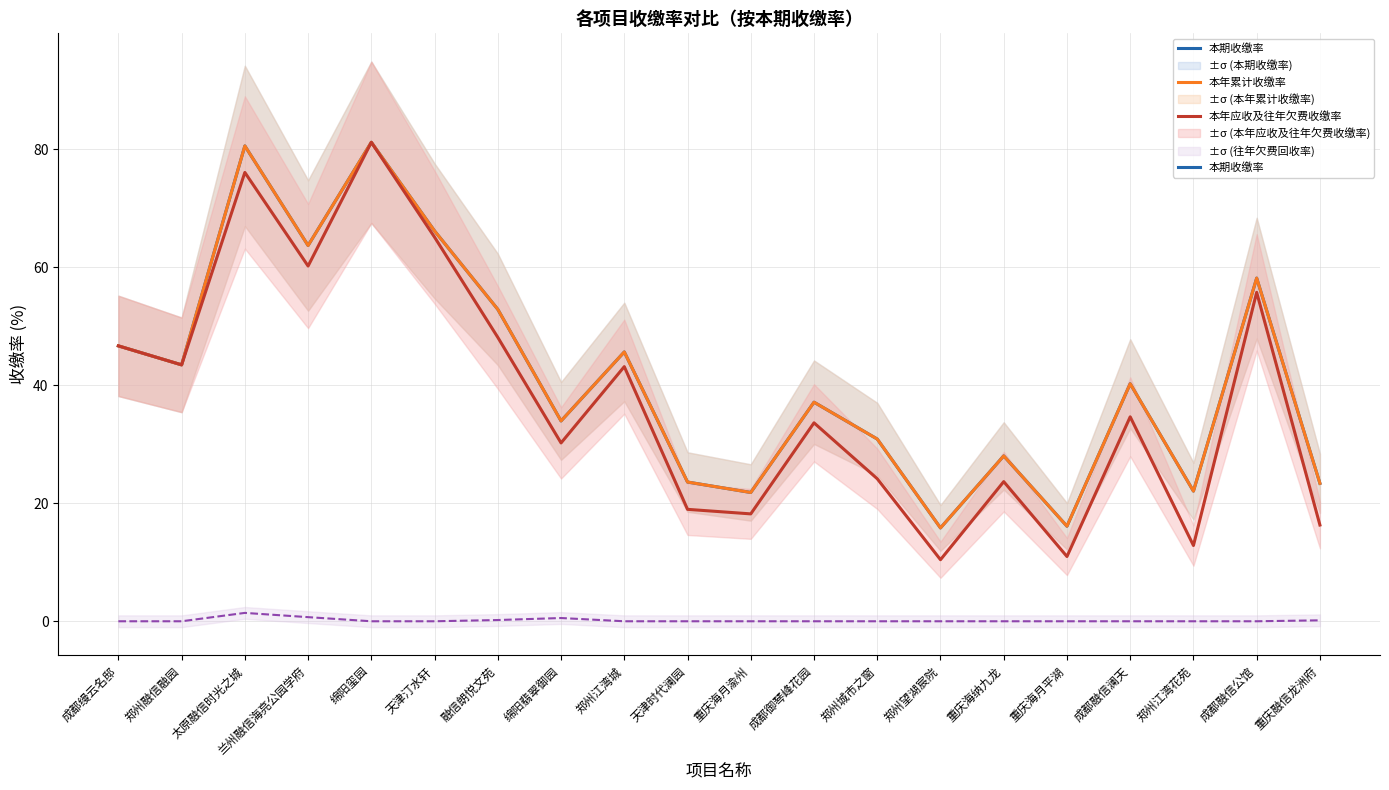

Reading left to right, what are all the values shown in this chart?

本期收缴率: 46.7	43.5	80.6	63.7	81.2	66.2	52.9	34.0	45.7	23.6	21.8	37.1	30.9	15.8	28.0	16.1	40.3	22.1	58.2	23.4
本年累计收缴率: 46.7	43.5	80.6	63.7	81.2	66.2	52.9	34.0	45.7	23.6	21.8	37.1	30.9	15.8	28.0	16.1	40.3	22.1	58.2	23.4
本年应收及往年欠费收缴率: 46.7	43.5	76.1	60.2	81.2	65.1	48.1	30.2	43.2	19.0	18.2	33.6	24.2	10.4	23.7	11.0	34.7	12.8	55.8	16.3
往年欠费回收率: 0.0	0.0	1.4	0.7	0.0	0.0	0.2	0.6	0.0	0.0	0.0	0.0	0.0	0.0	0.0	0.0	0.0	0.0	0.0	0.2